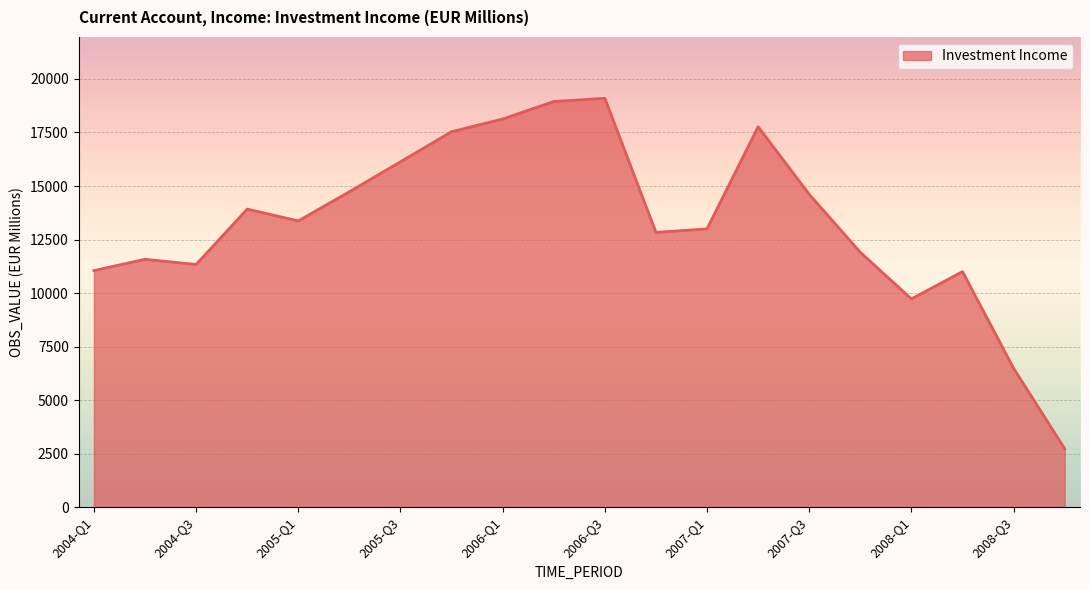

What is the maximum value shown in the chart?

19097.7